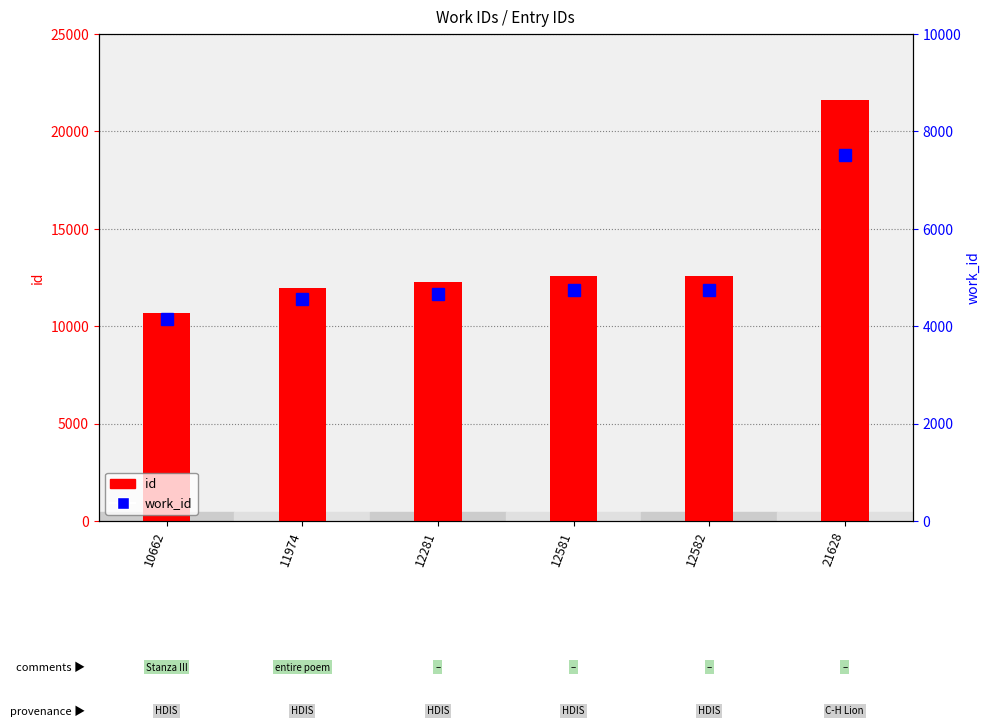

Rank the series at 11974 from highest to lowest value.

id, work_id